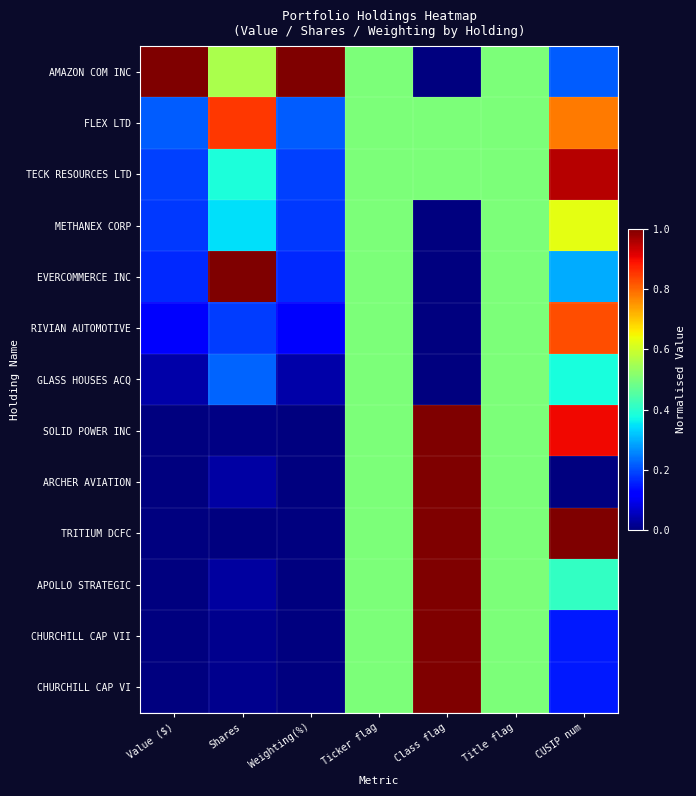

Rank the series at CUSIP num from lowest to highest value.

ARCHER AVIATION, CHURCHILL CAP VI, CHURCHILL CAP VII, AMAZON COM INC, EVERCOMMERCE INC, GLASS HOUSES ACQ, APOLLO STRATEGIC, METHANEX CORP, FLEX LTD, RIVIAN AUTOMOTIVE, SOLID POWER INC, TECK RESOURCES LTD, TRITIUM DCFC